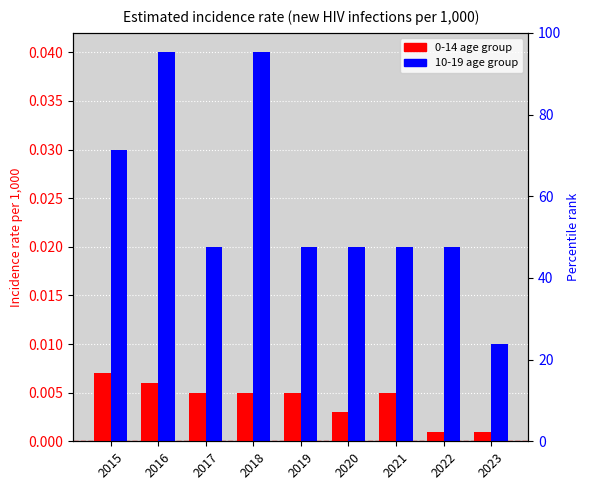

Which category has the highest value in the 0-14 series?

2015